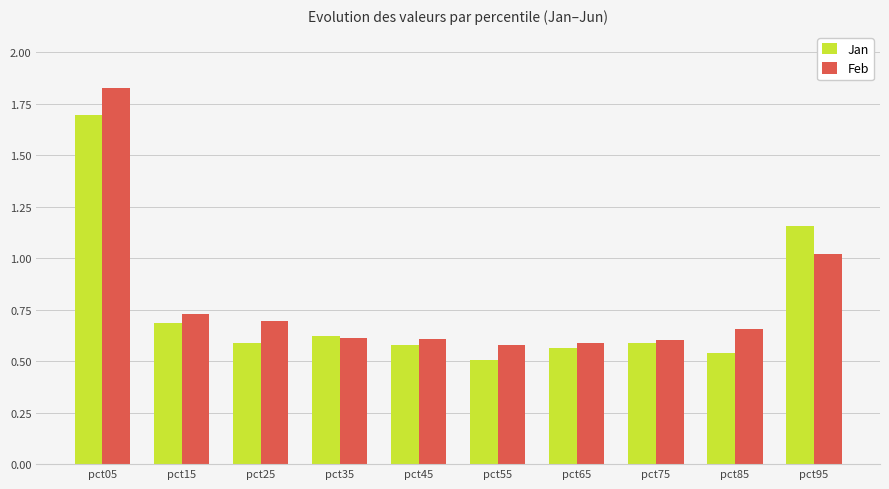

Which category has the highest value in the Feb series?

pct05